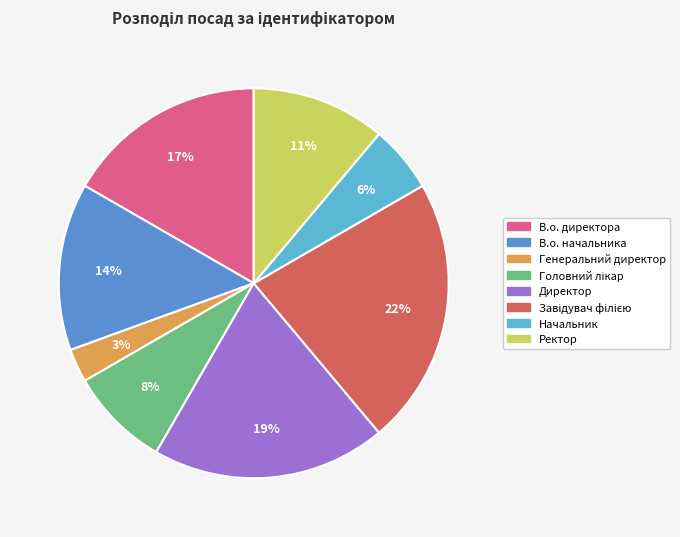

To the nearest percent, what is the average slice percentage?

12%